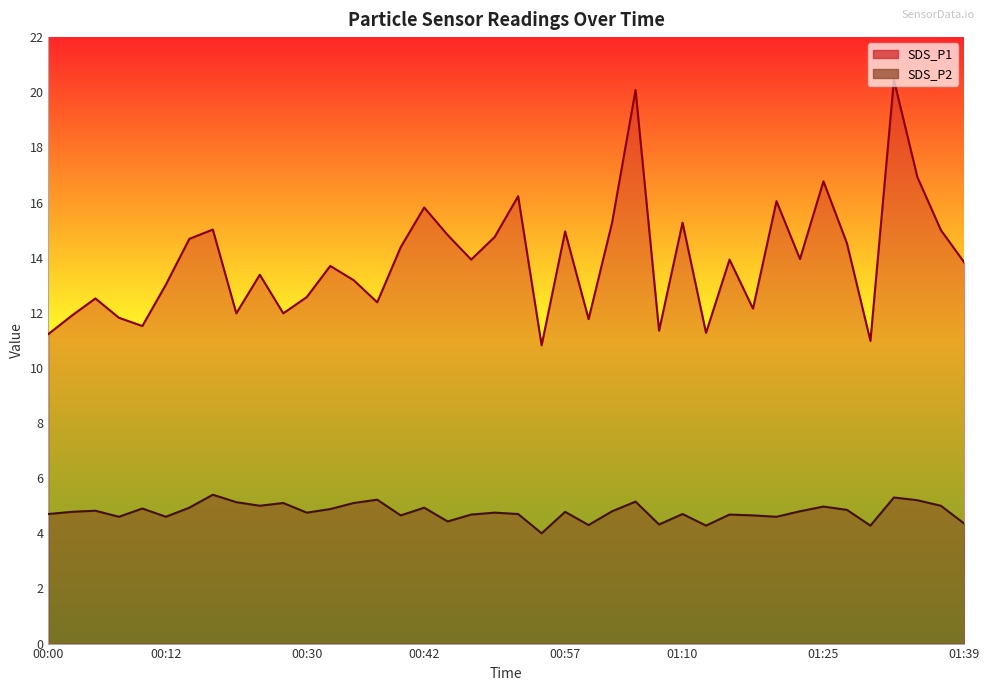

What is the average value of the SDS_P1 series?

13.9